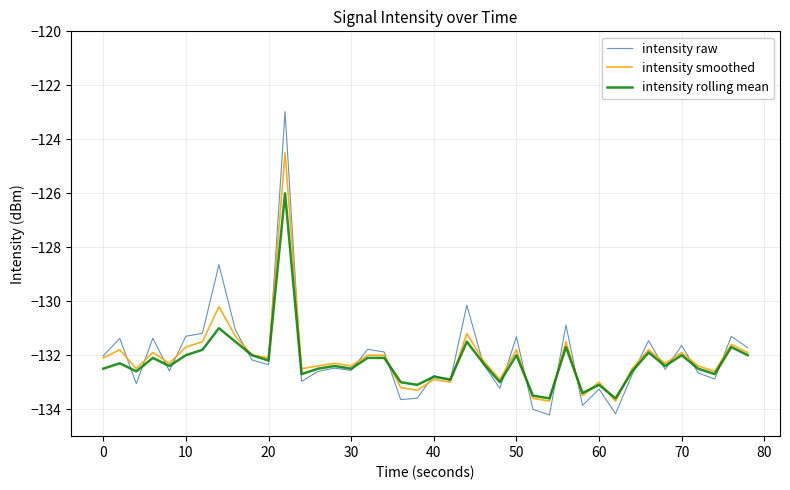

Which series has the largest range (max minus min)?

intensity raw